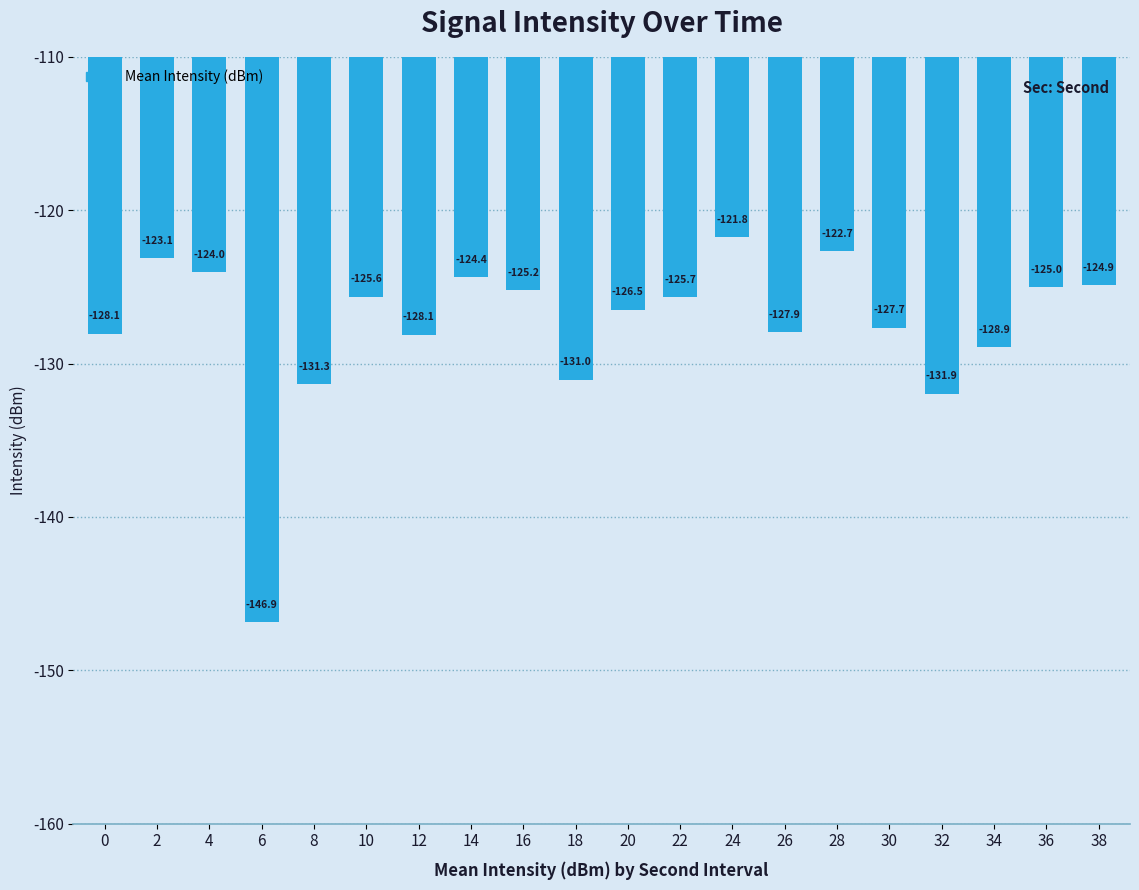

Is it true that the value at 28 is -165.7?

False